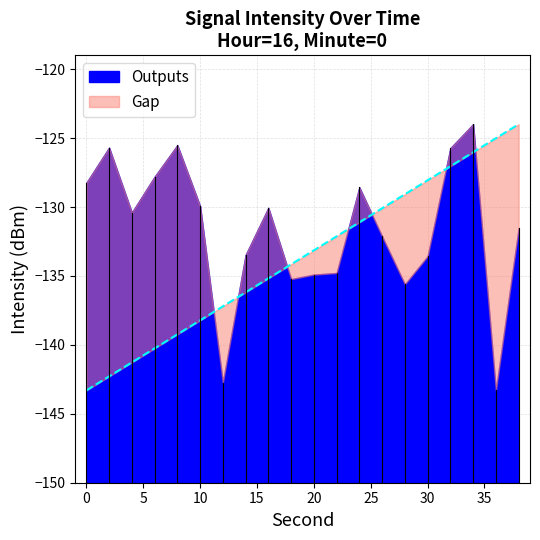

Where is the data nearest to the value -133?

14